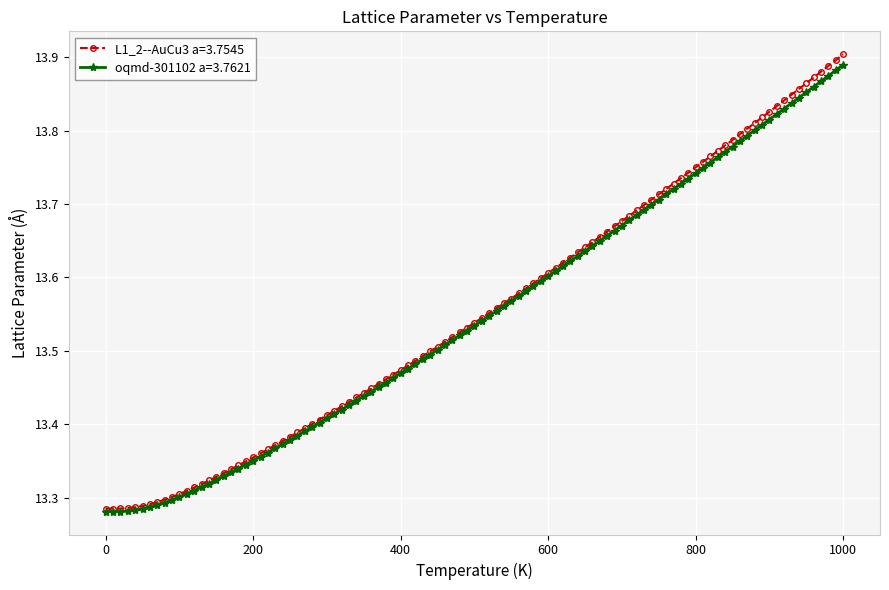

Which series has the largest range (max minus min)?

L1_2--AuCu3 a=3.7545